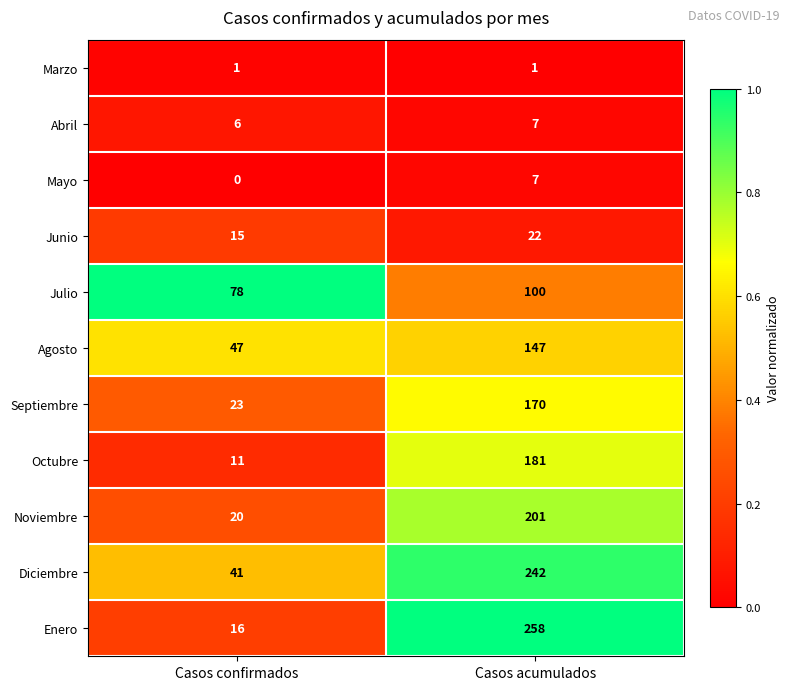

Is the value of Septiembre at Casos confirmados greater than the value of Diciembre at Casos acumulados?

No